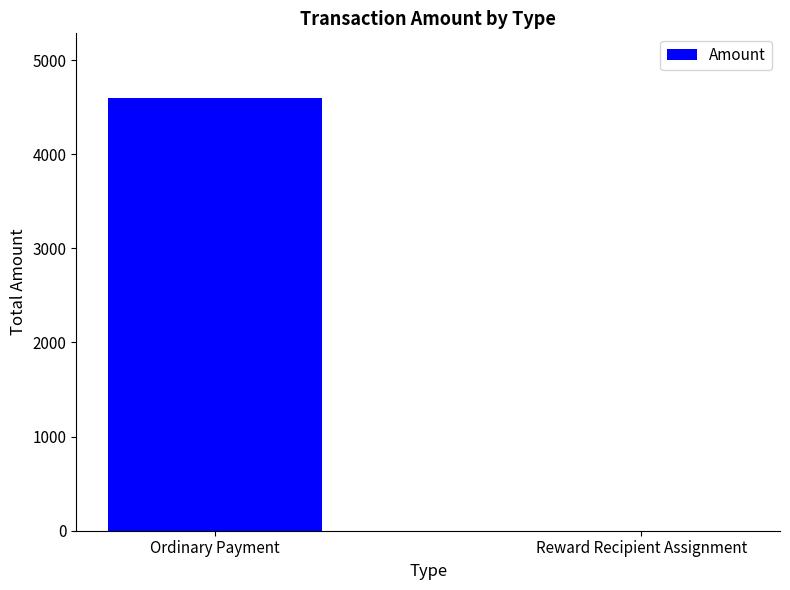

Where does the data first go above 4594?

Ordinary Payment